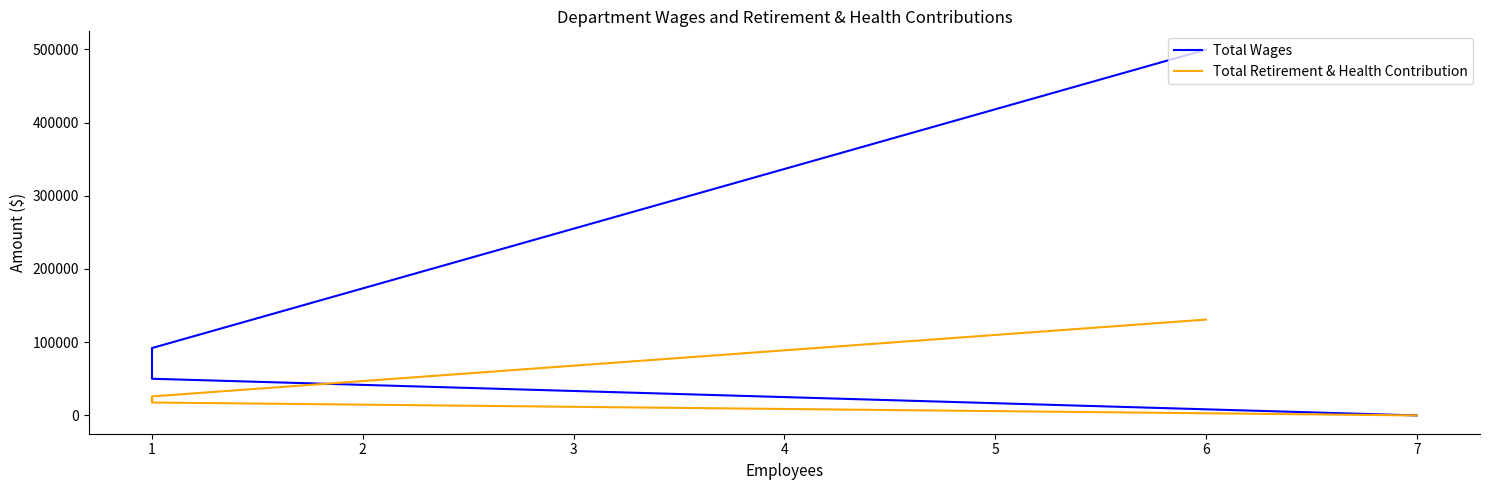

What value does the Total Wages series have at 1?

92029